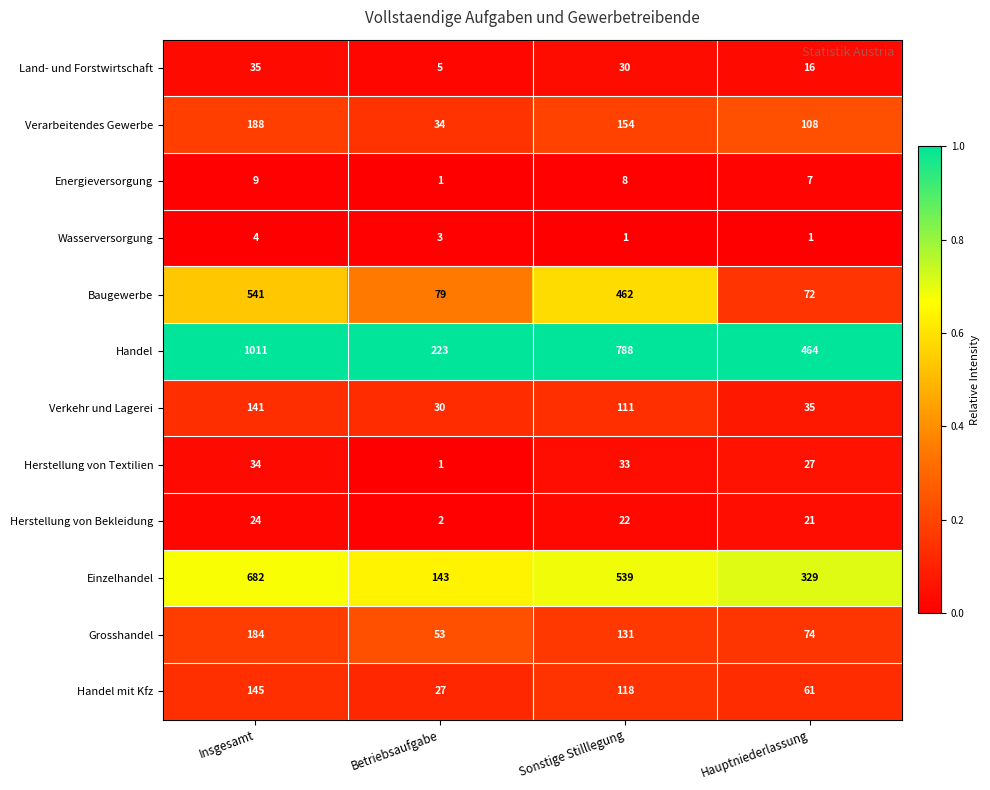

What is the total value across all series at Sonstige Stilllegung?

2397